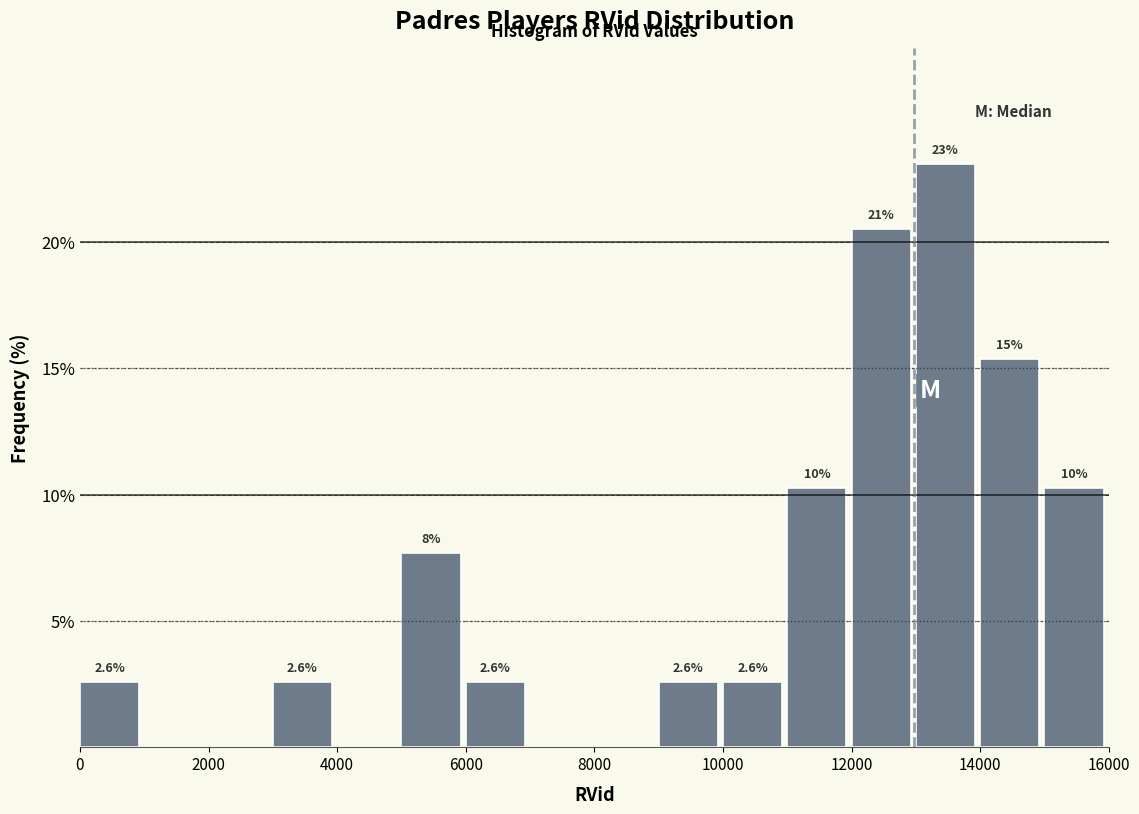

Which range on the x-axis has the tallest bar?

13000 to 14000